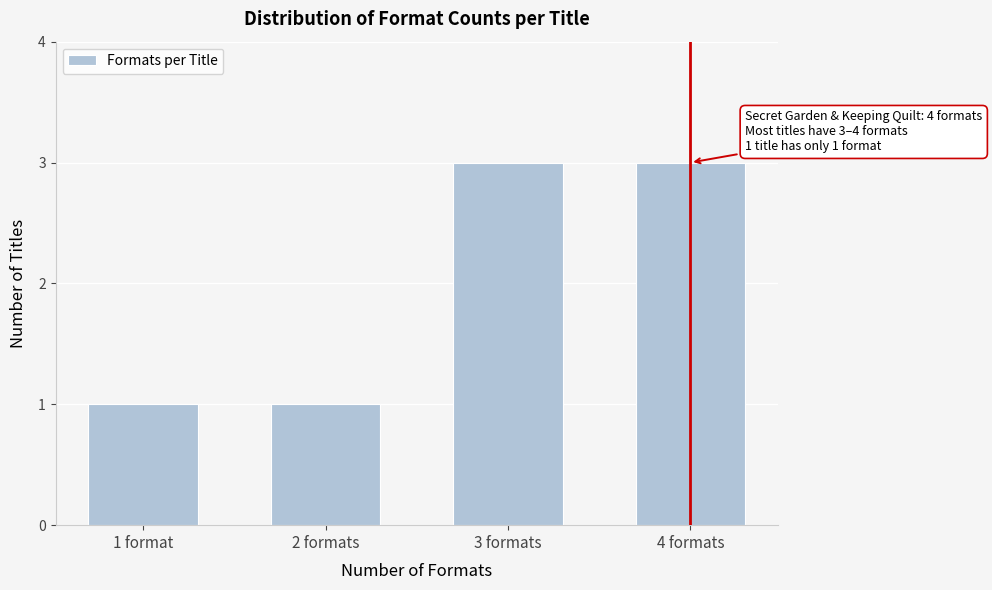

Reading right to left, list all the values displayed in this chart.

4 formats=3	3 formats=3	2 formats=1	1 format=1